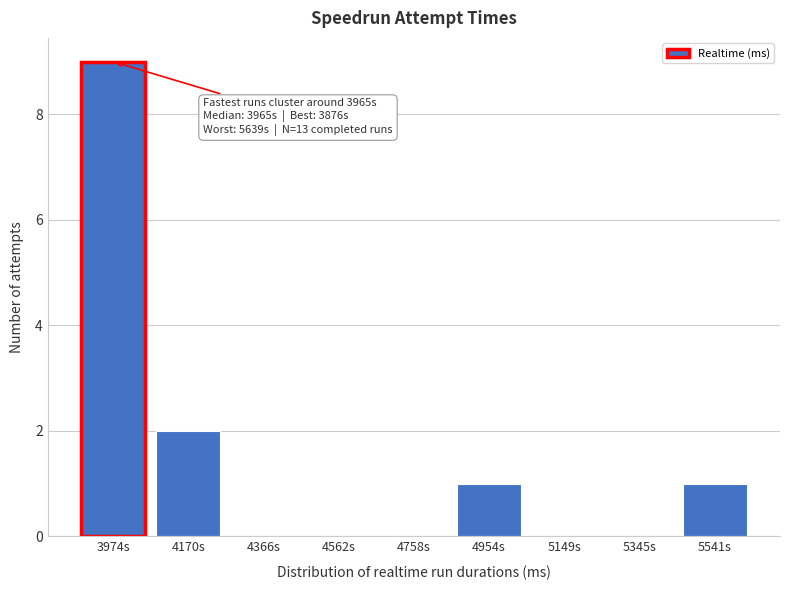

Reading left to right, extract all data points from this chart.

3974s=9	4170s=2	4366s=0	4562s=0	4758s=0	4954s=1	5149s=0	5345s=0	5541s=1